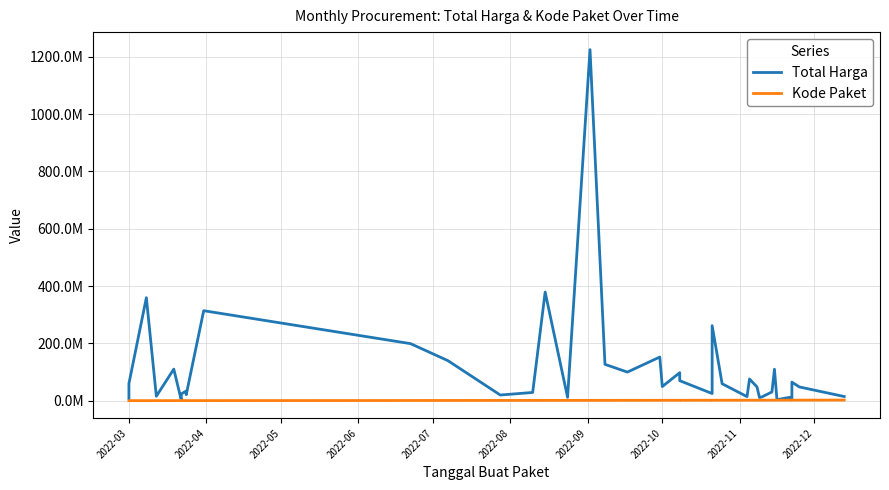

What is the difference between the maximum and minimum values in the Kode Paket series?

1968125